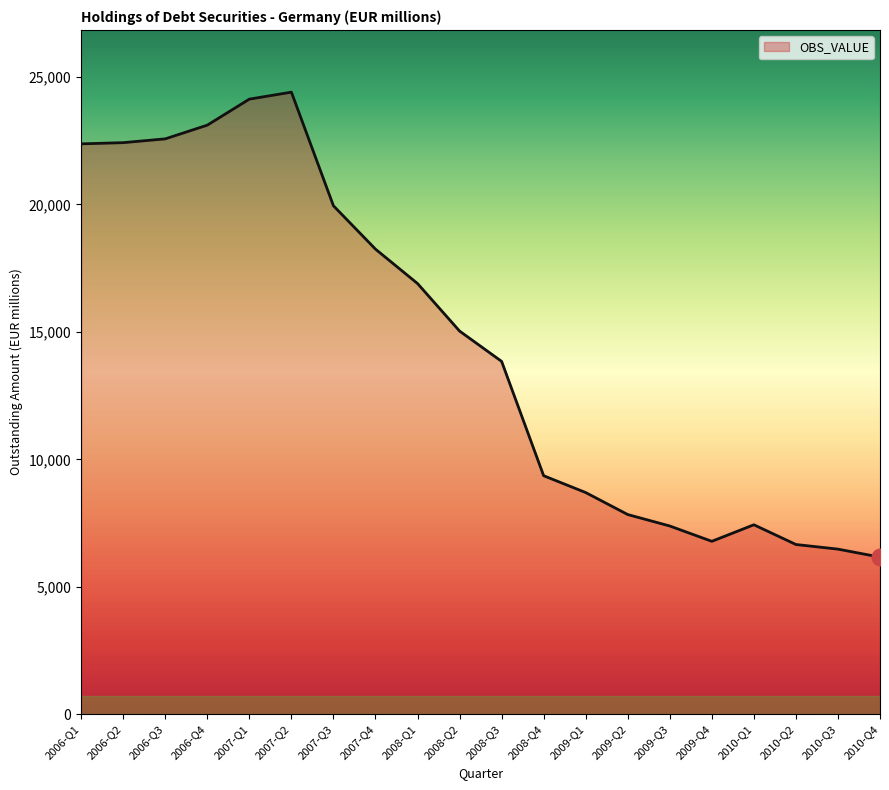

Is it true that the value at 2007-Q1 is 10066?

False